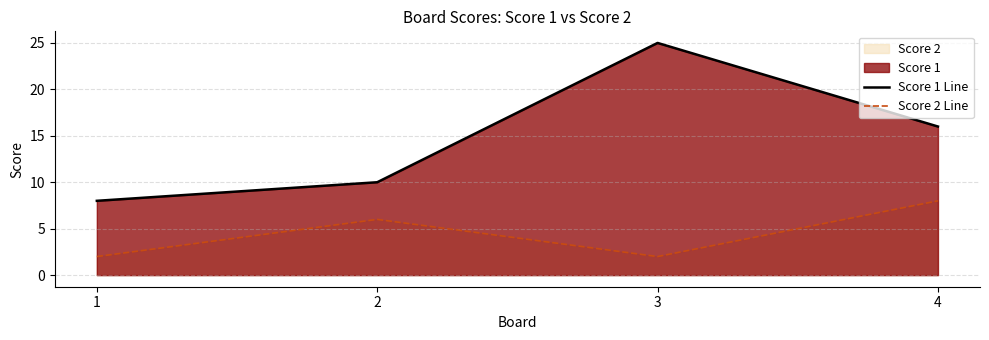

Which series has the widest spread of values?

Score 1 Line